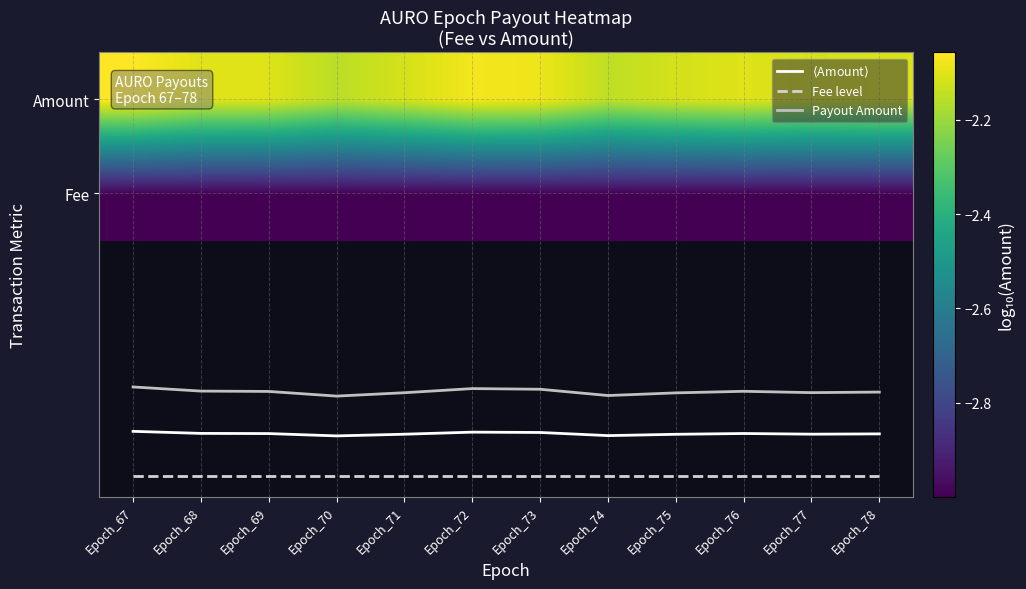

Between Epoch_74 and Epoch_77, which is larger?

Epoch_77